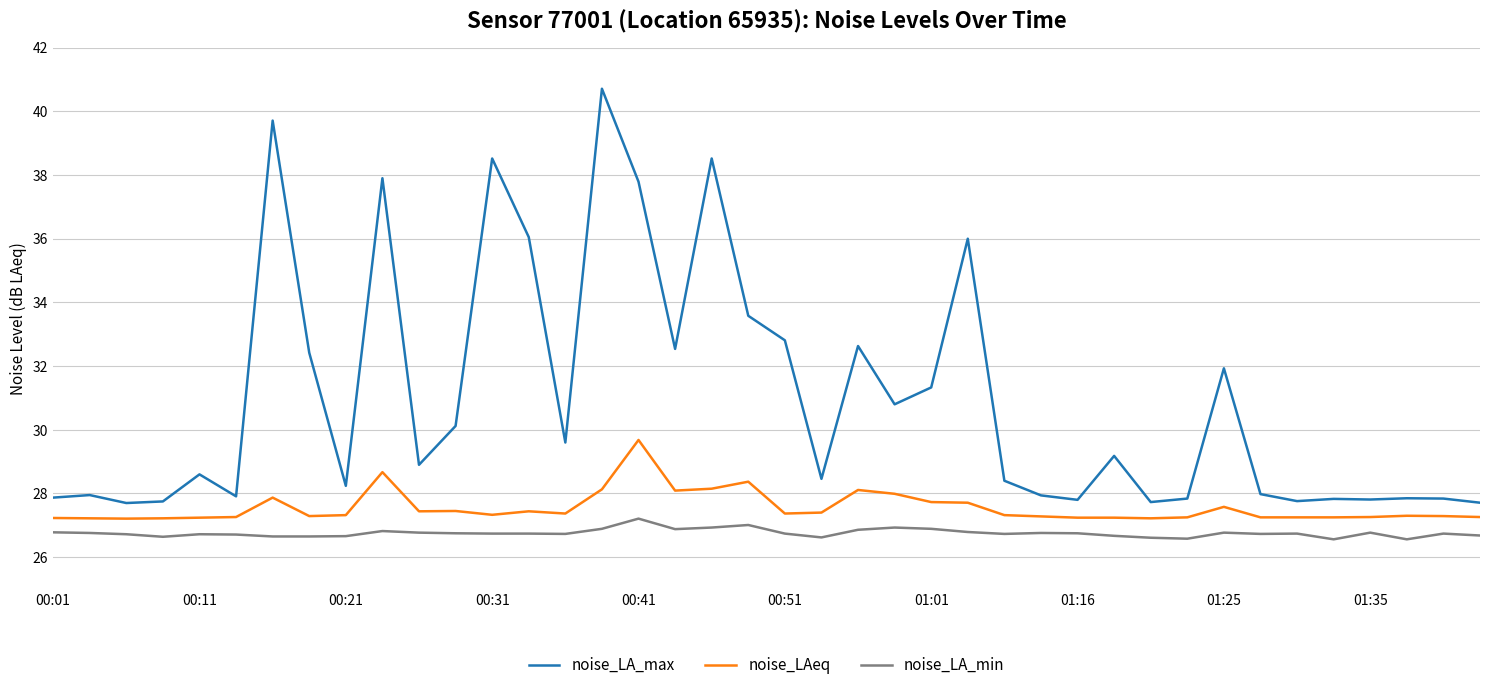

Is this an area chart (filled region under the line)?

No